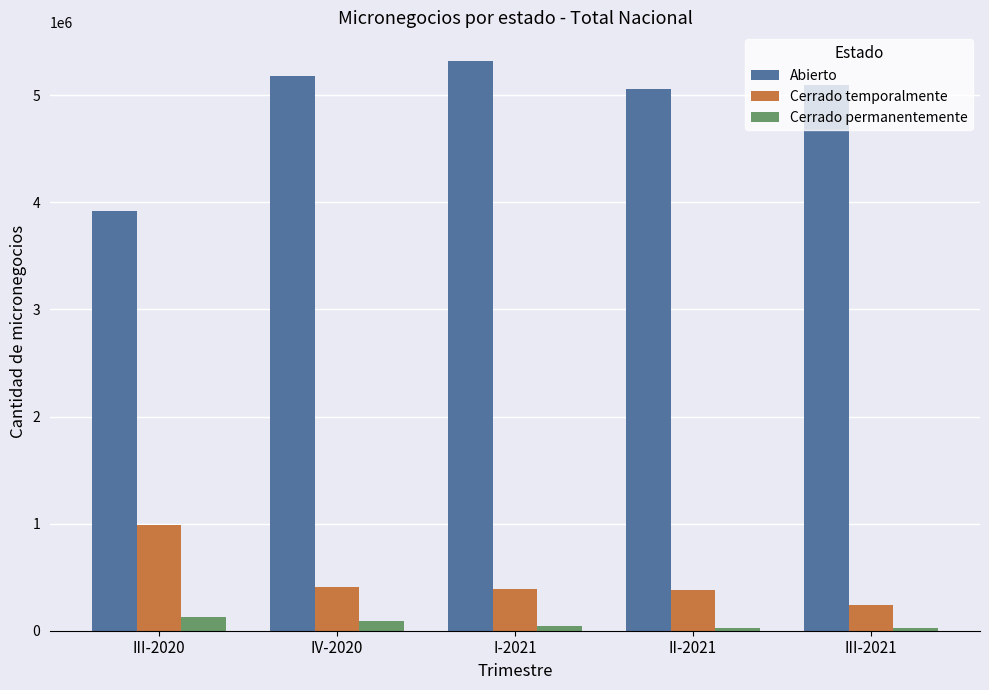

What is the difference between the maximum and minimum values in the Cerrado temporalmente series?

747865.0